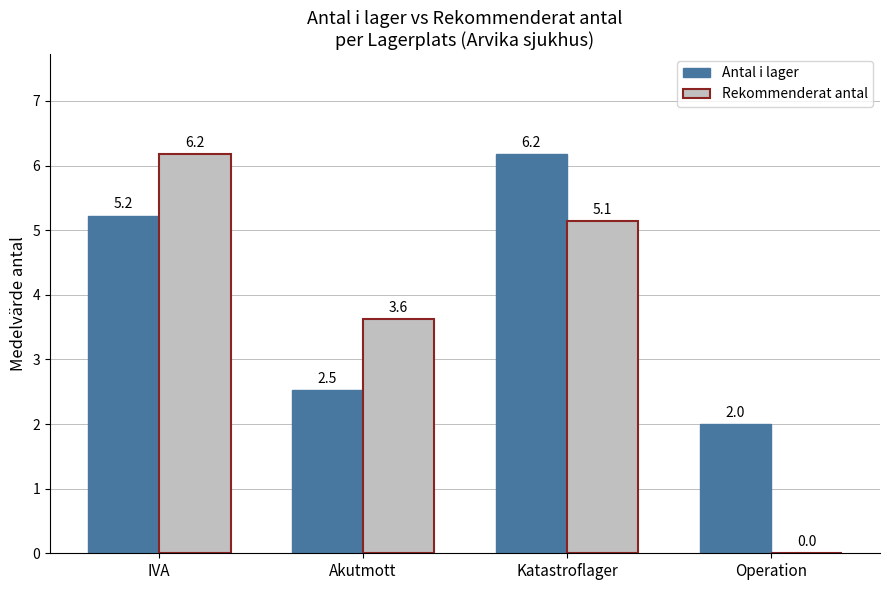

Is it true that Antal i lager equals 0.5 at Operation?

False